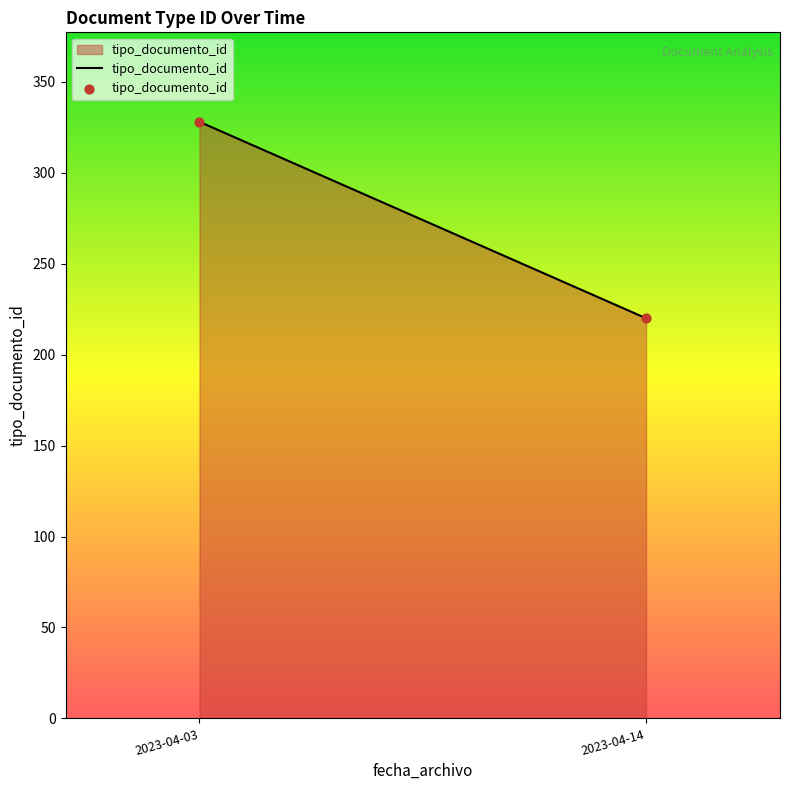

What is the average Y value?

274